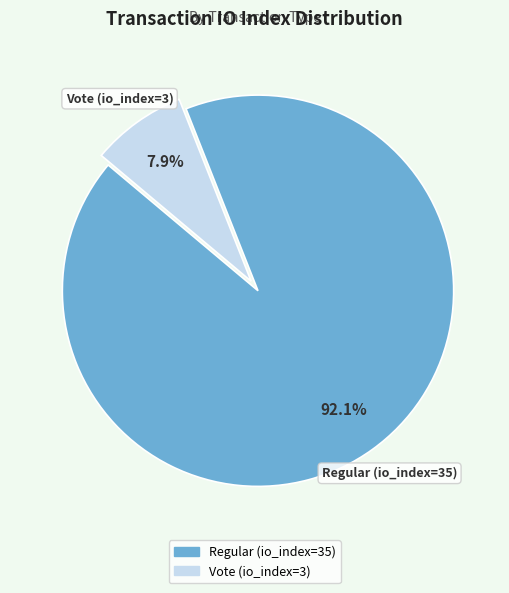

To the nearest percent, what percentage of the pie is Regular (io_index=35)?

92%